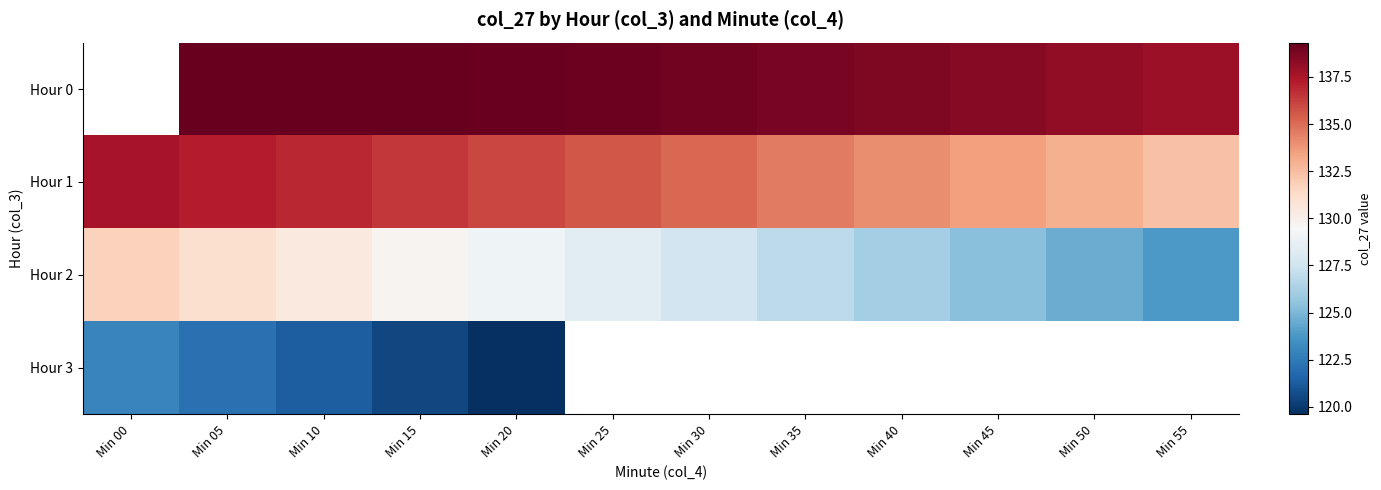

Read the Hour 0 value at Min 20.

139.2